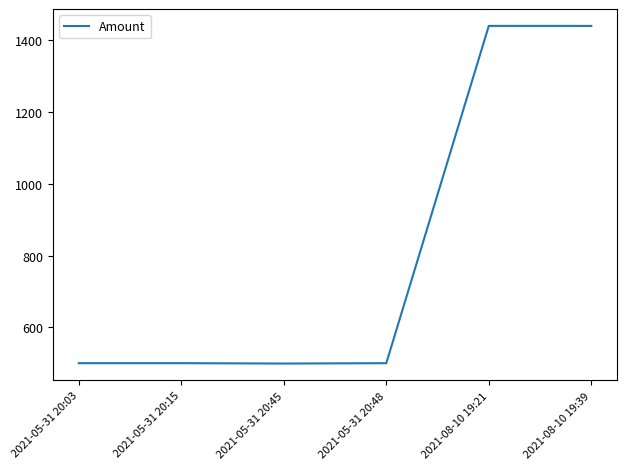

What is the greatest value displayed?

1440.0